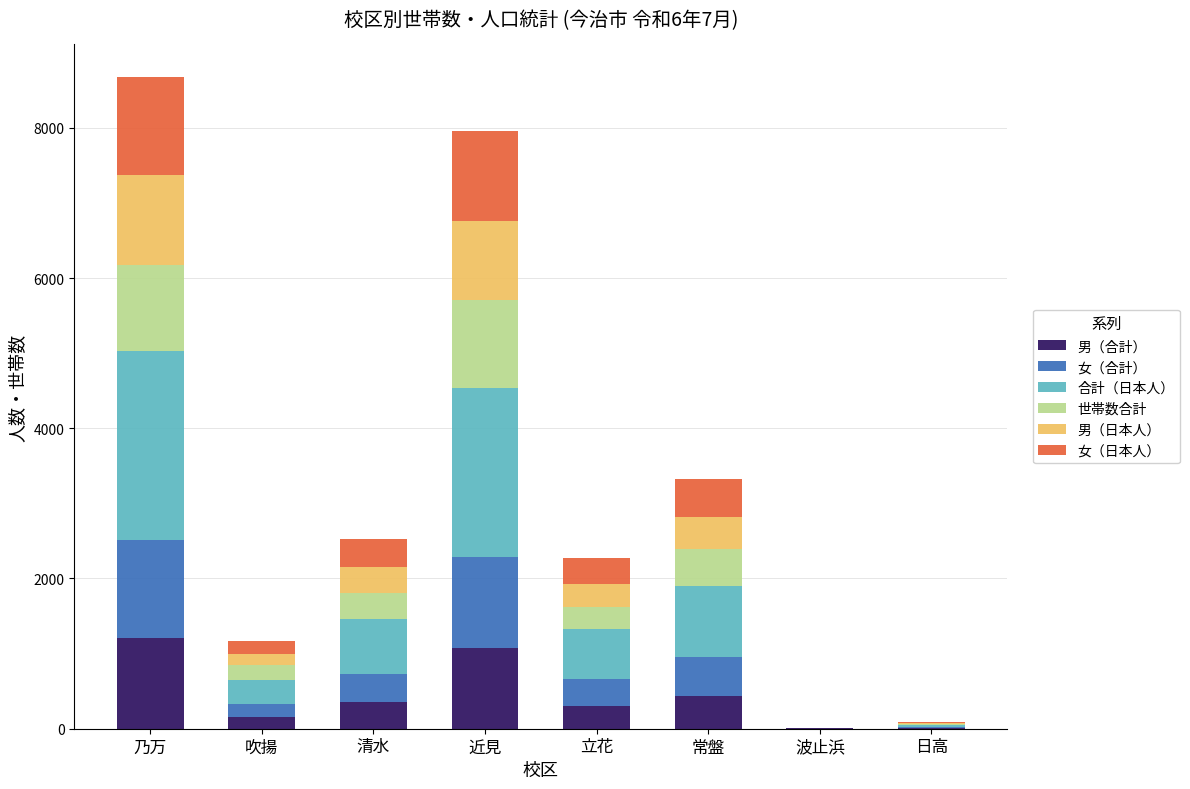

What is the approximate value of 男（合計） at 近見?

1069